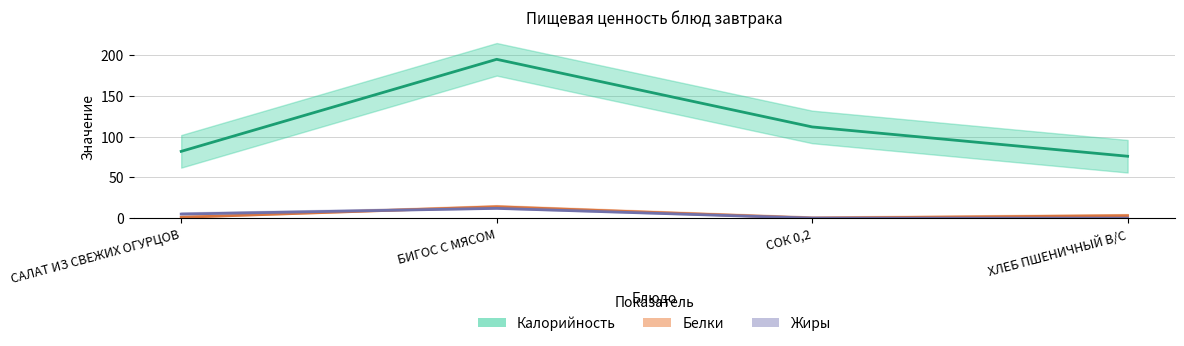

How many intersections are there between Белки and Жиры?

1